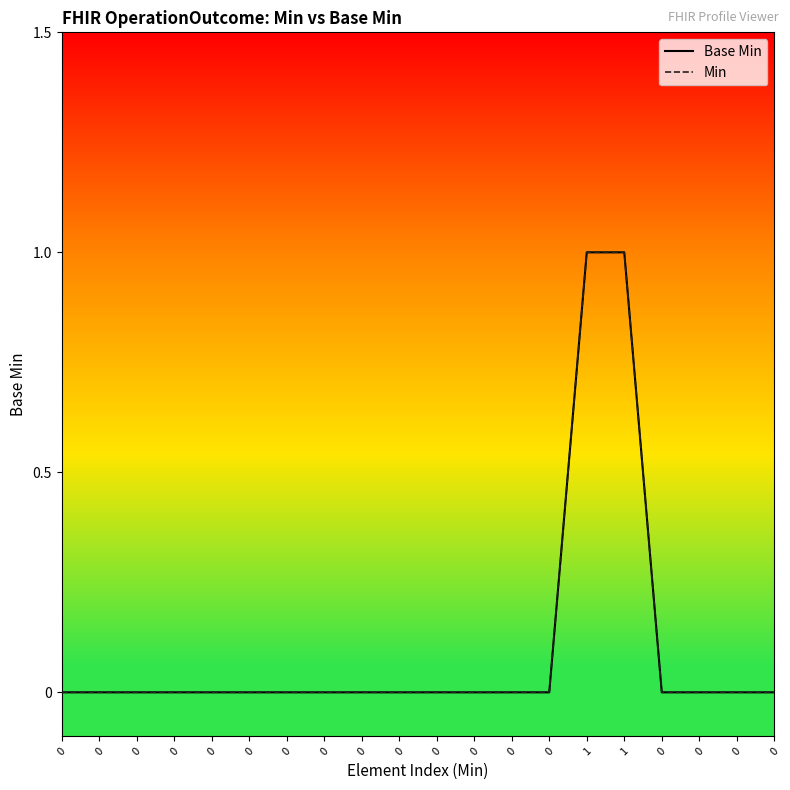

Which category has the highest value across all series?

1